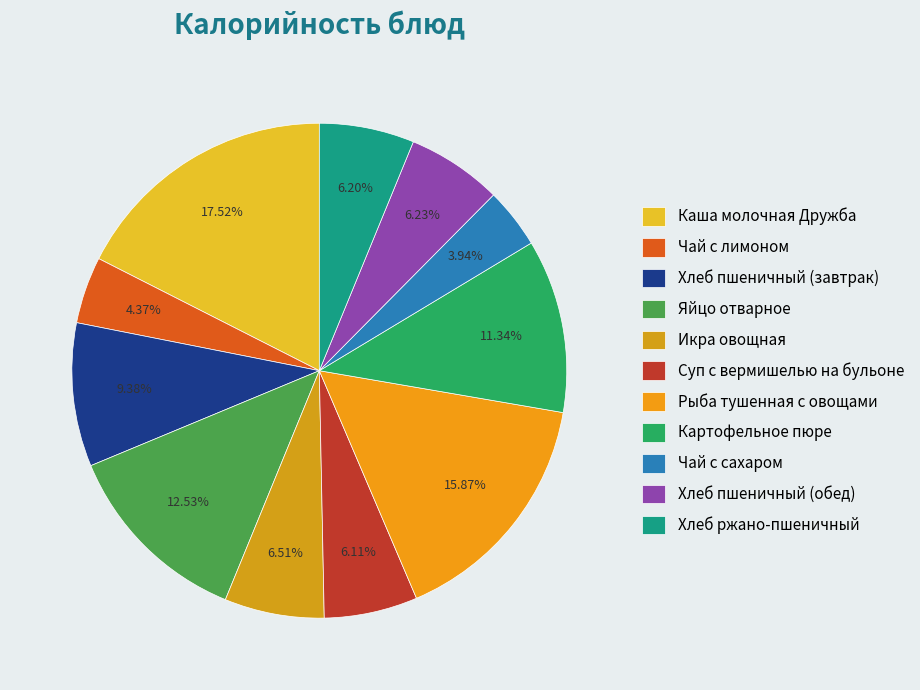

The Икра овощная slice represents 12% of the pie. True or false?

False